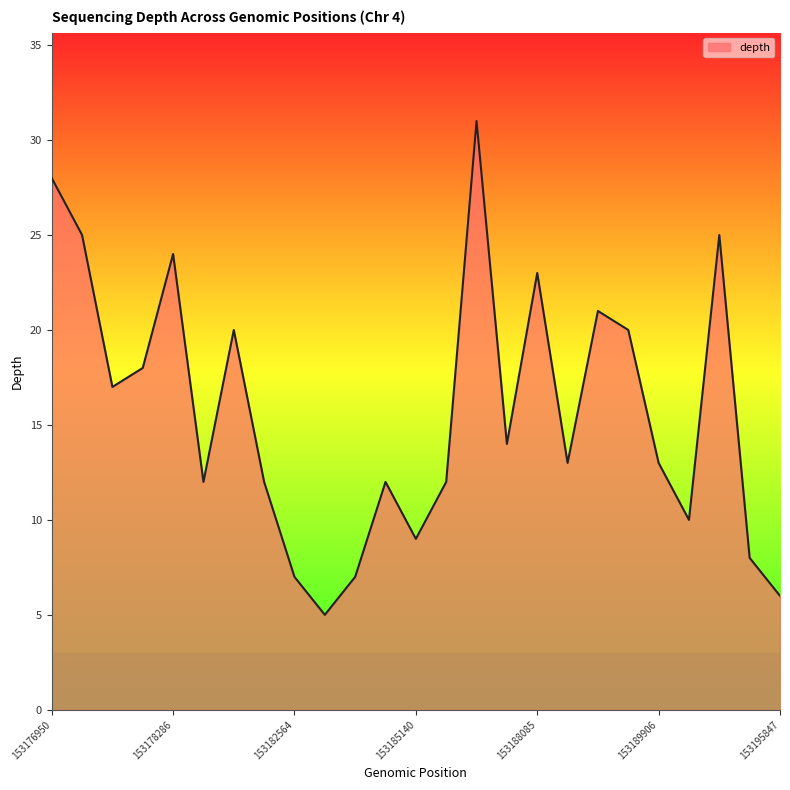

What is the difference between the maximum and minimum values?

26